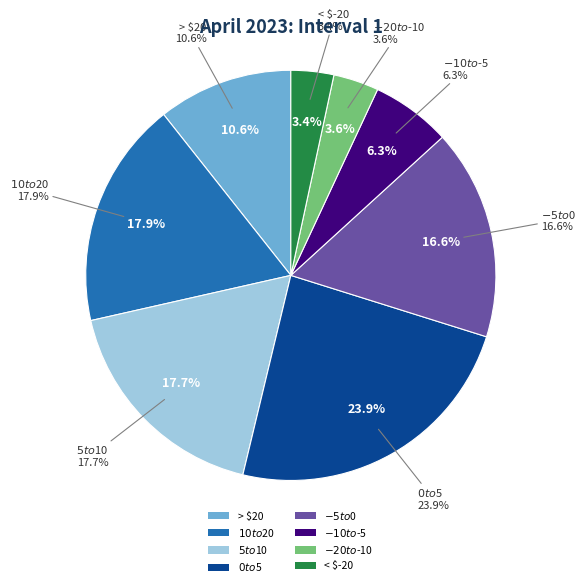

Is it true that < $-20 is 3% of the pie?

True